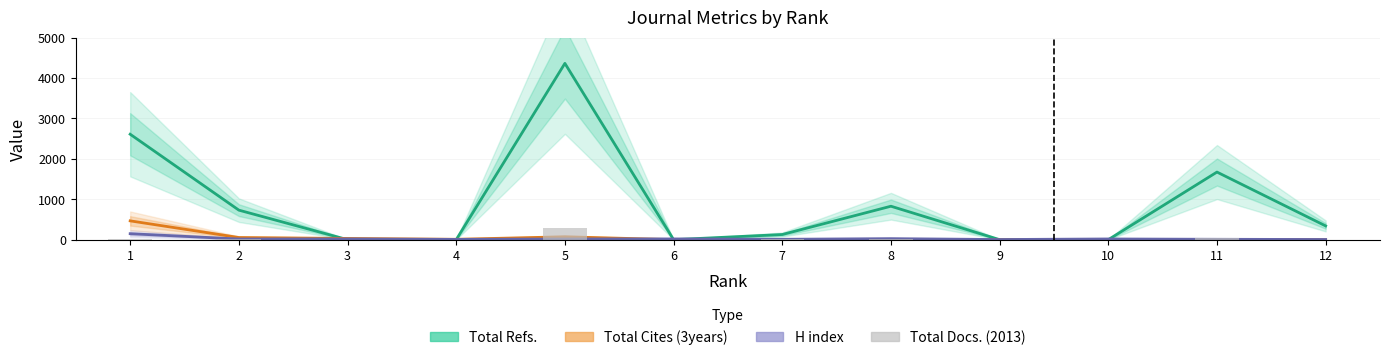

Where does the Total Refs. series first go above 340?

1